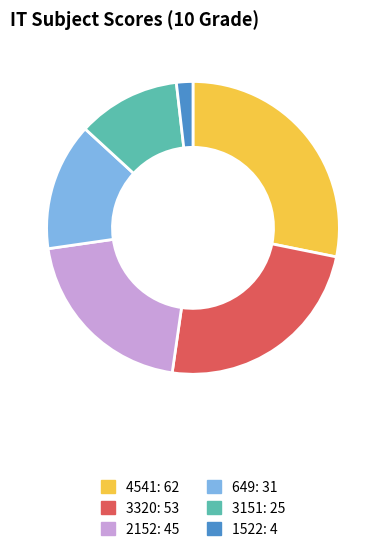

Does any single category account for the majority?

No